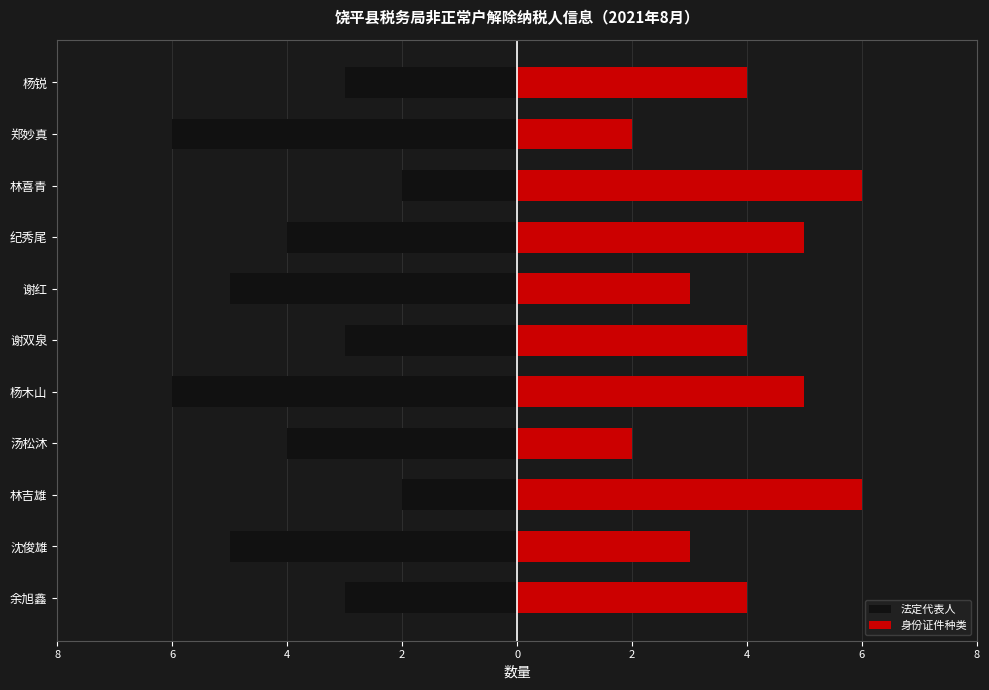

Between 余旭鑫 and 汤松沐, which is larger?

余旭鑫